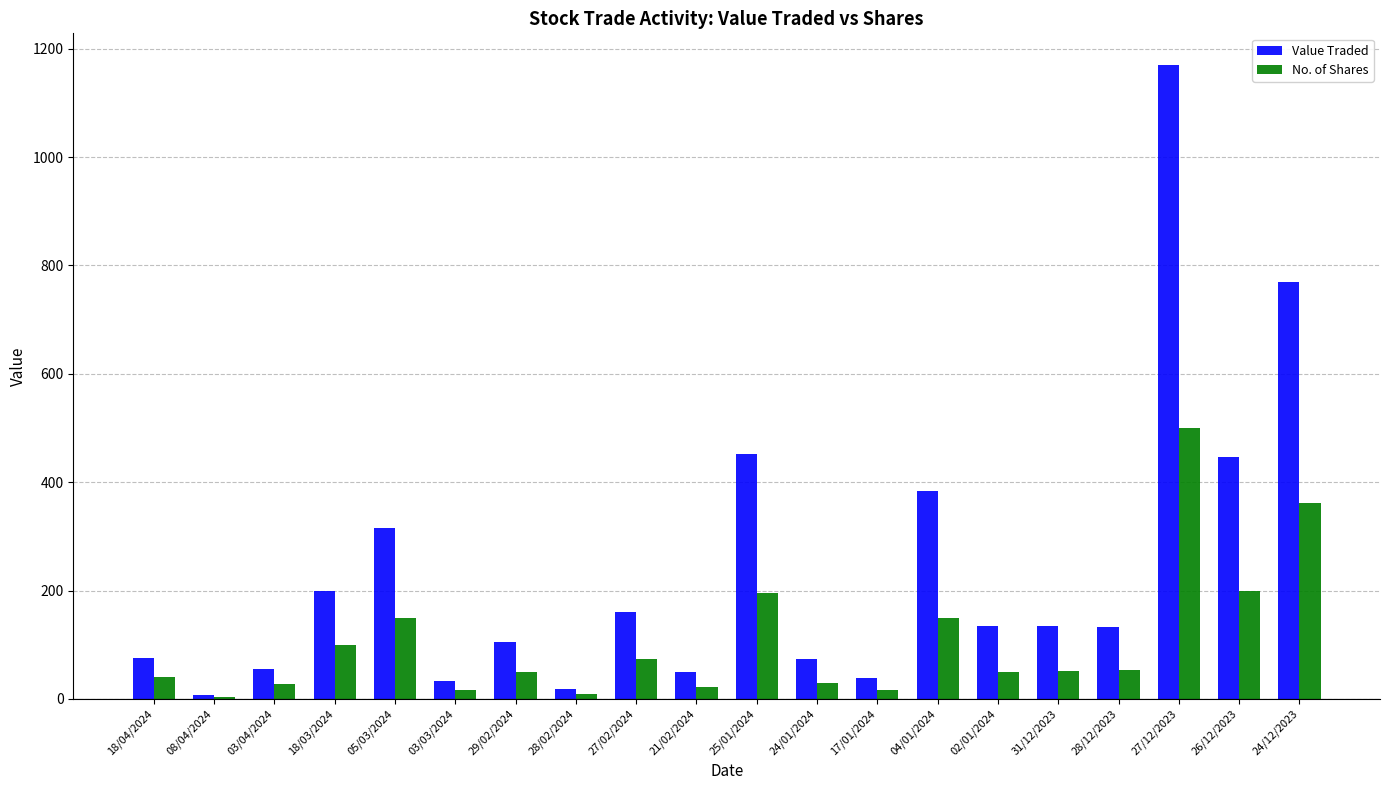

The value of Value Traded at 21/02/2024 is 49. True or false?

True